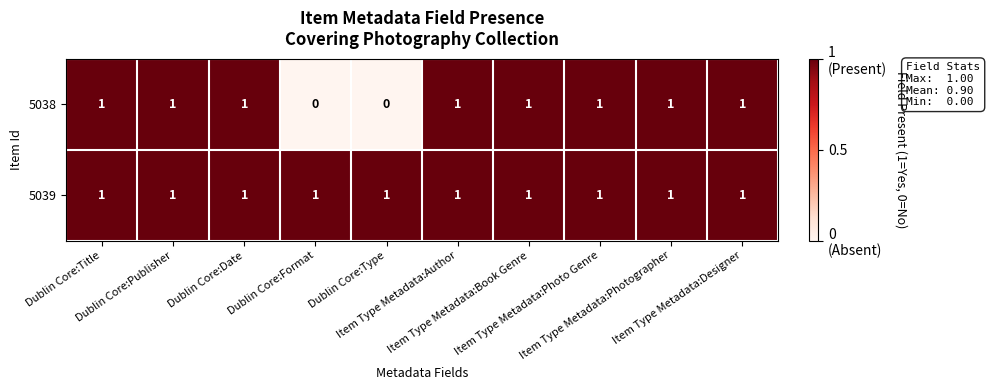

Which series has the largest total across all categories?

5039